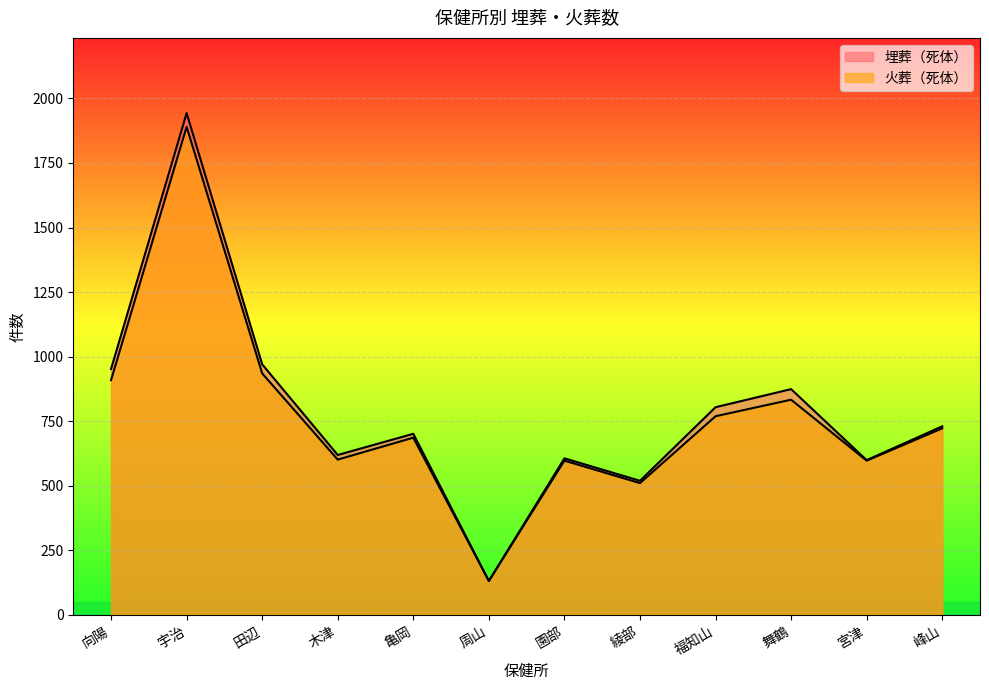

Is the value of 埋葬（死体） at 宇治 greater than the value of 火葬（死体） at 峰山?

Yes